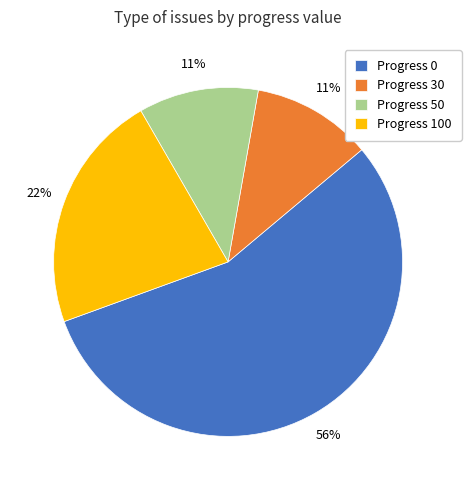

Is the sum of Progress 0 and Progress 30 greater than half?

Yes